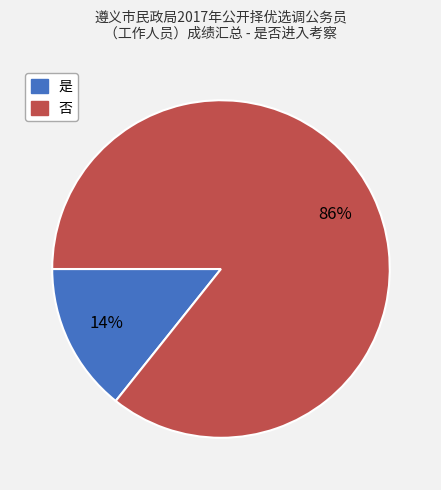

Which slice represents more than half of the pie?

否